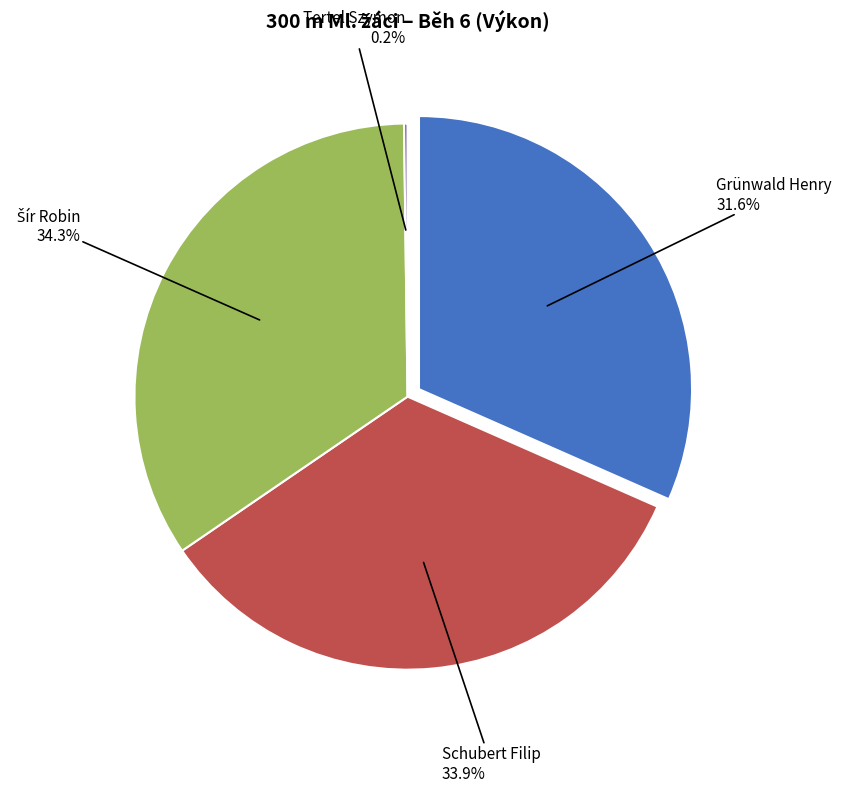

Which category has the smallest portion of the pie?

Tertel Szymon